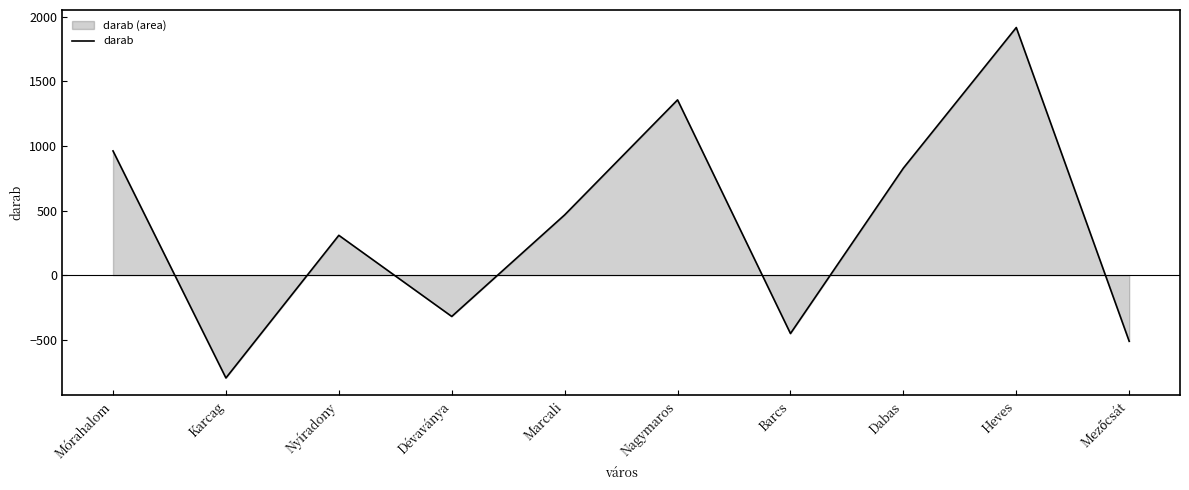

What position from the left is Karcag?

2